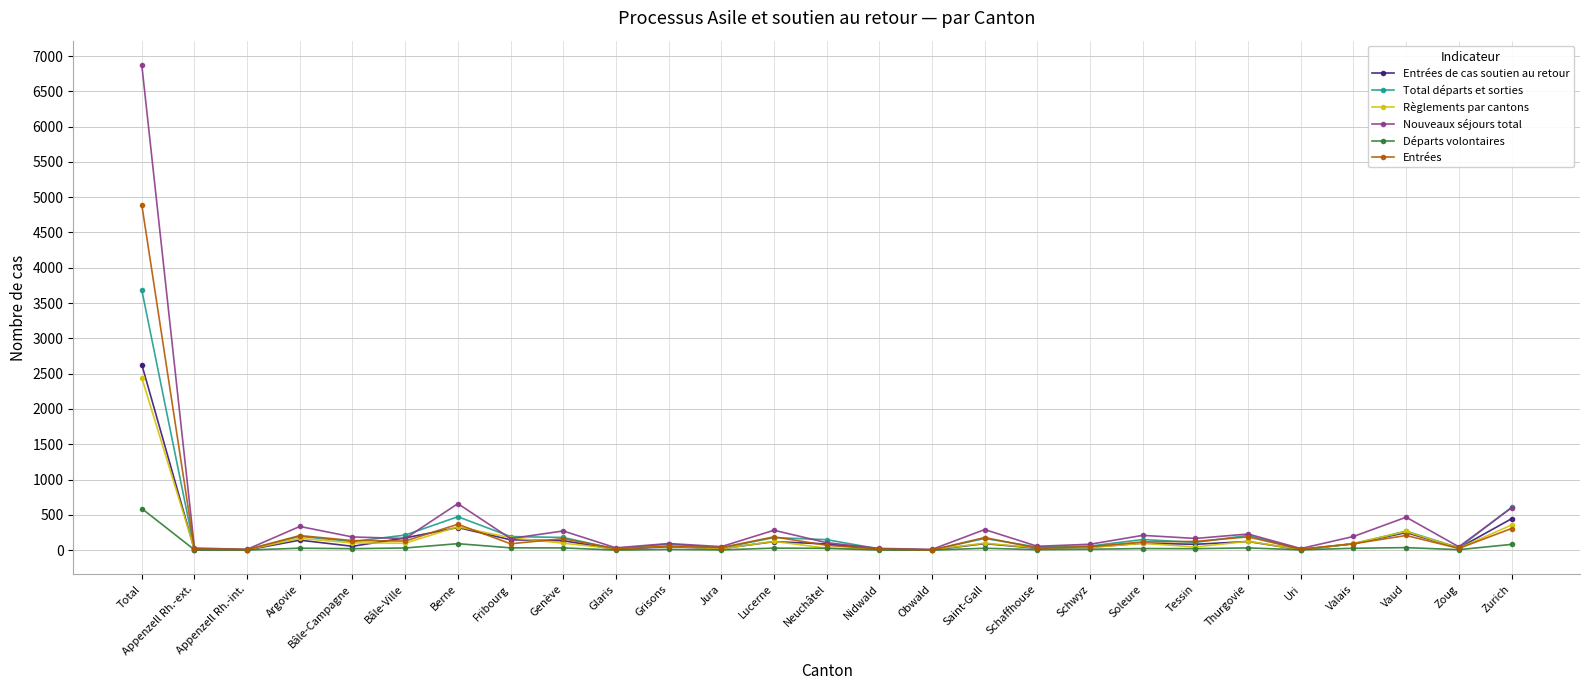

What is the sum of the Départs volontaires values at Thurgovie and Total?

620